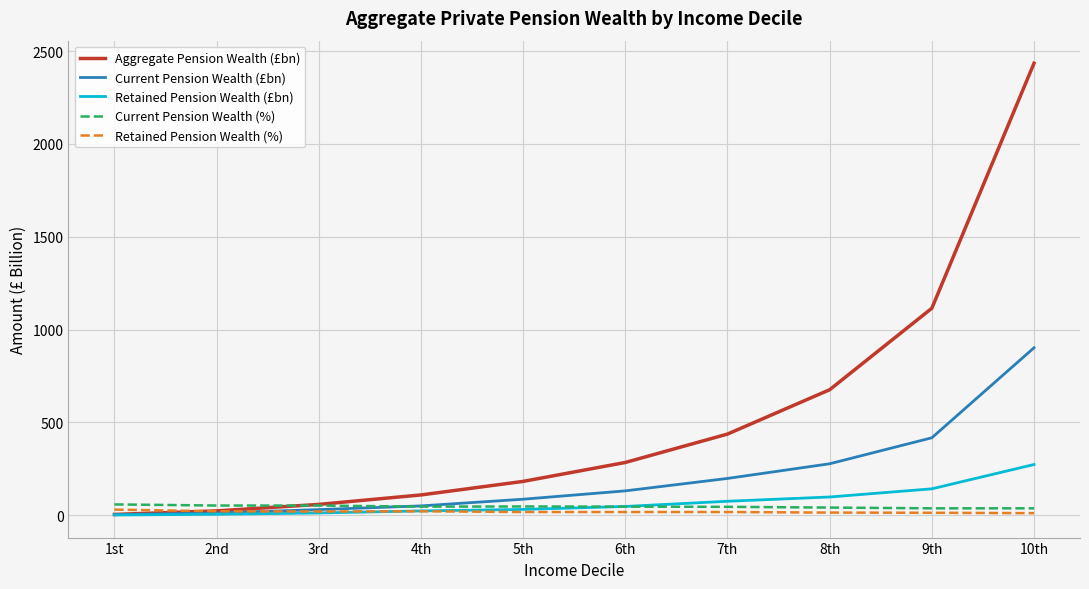

At which label does Retained Pension Wealth (£bn) reach its peak?

10th